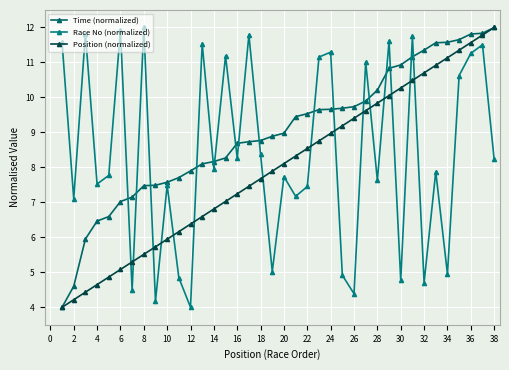

What is the smallest value displayed?

4.0